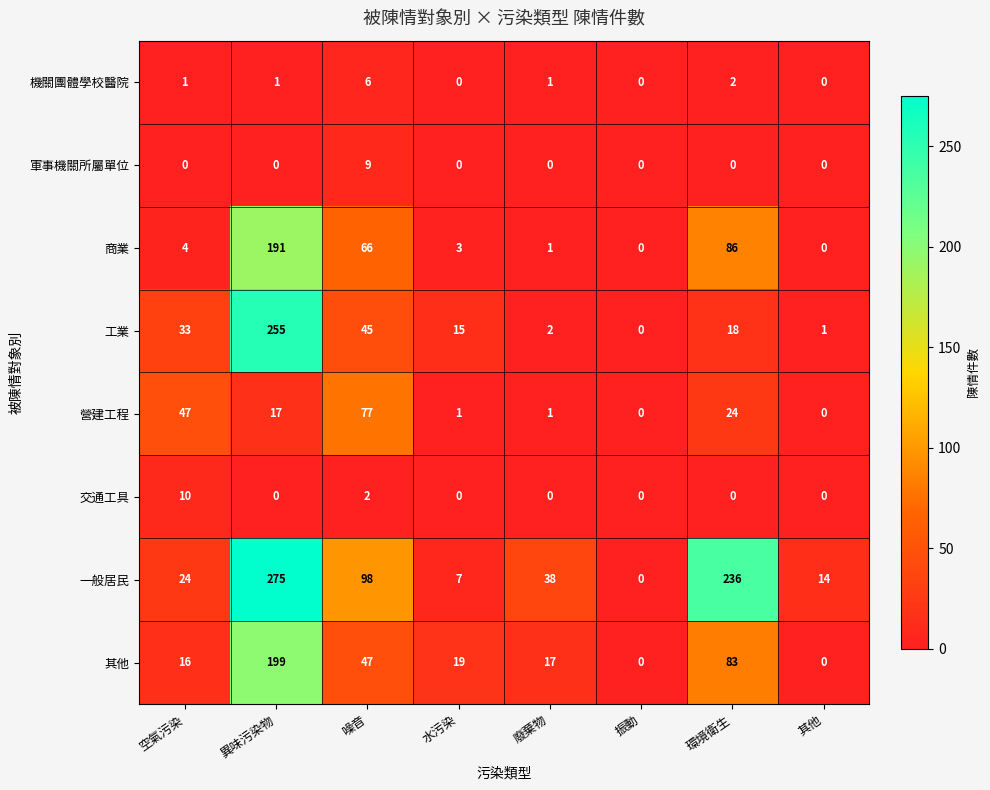

What is the difference between the second highest and minimum values in the 一般居民 series?

236